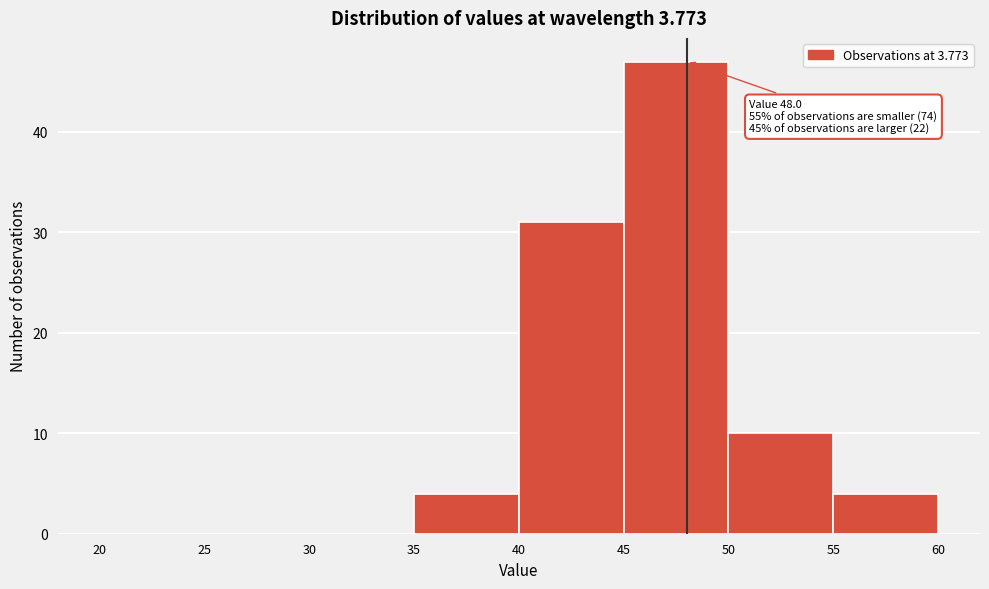

Which range on the x-axis has the tallest bar?

45 to 50